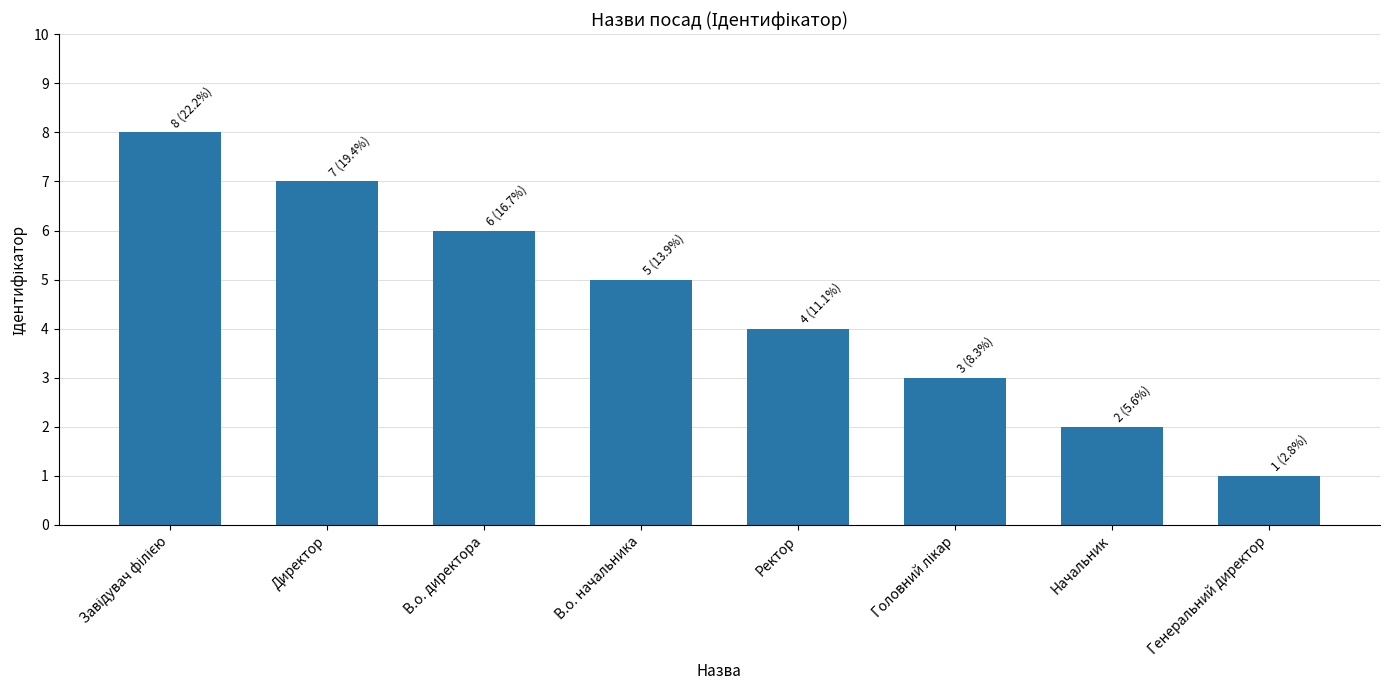

What is the ratio of the value at В.о. начальника to the value at Директор?

0.7